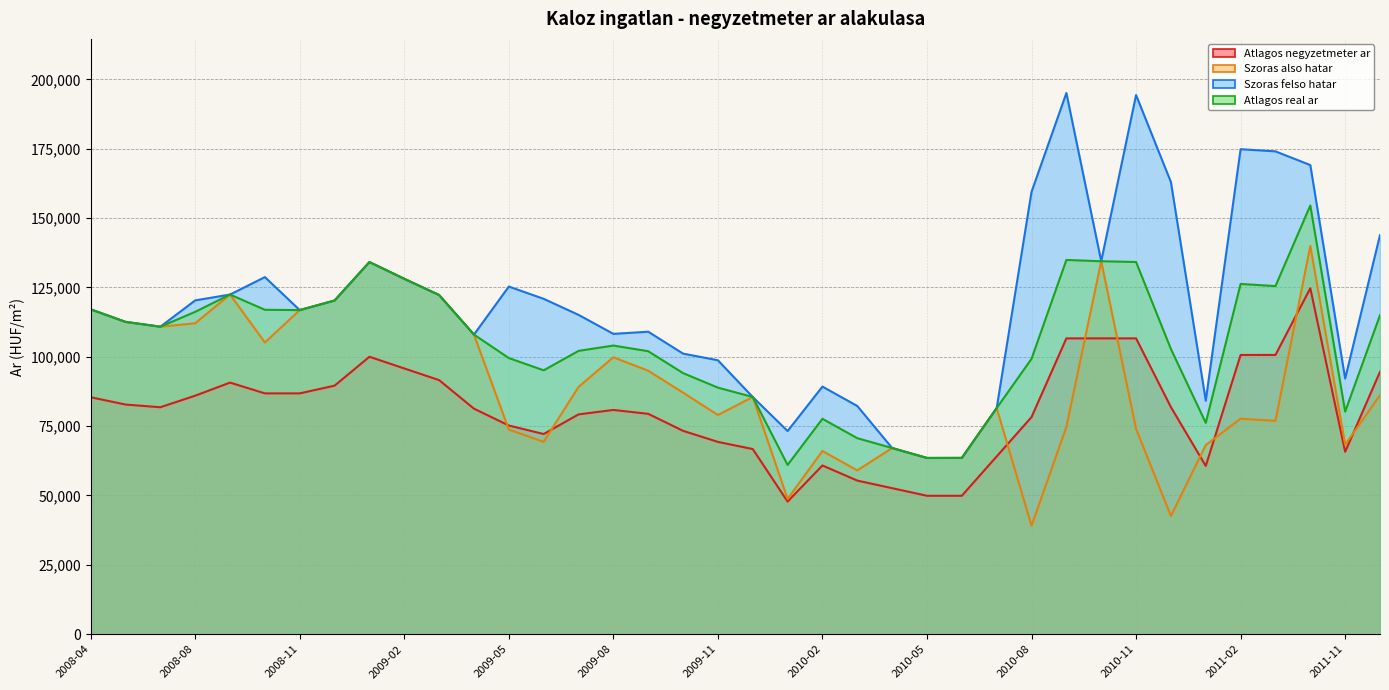

Reading left to right, what are all the values shown in this chart?

Atlagos negyzetmeter ar: 2008-04=85417	2008-06=82778	2008-07=81805	2008-08=85972	2008-09=90694	2008-10=86805	2008-11=86805	2008-12=89583	2009-01=100000	2009-02=95789	2009-03=91579	2009-04=81293	2009-05=75219	2009-06=72157	2009-07=79226	2009-08=80836	2009-09=79432	2009-10=73306	2009-11=69315	2009-12=66737	2010-01=47811	2010-02=60817	2010-03=55371	2010-04=52636	2010-05=49900	2010-06=49900	2010-07=64083	2010-08=78267	2010-09=106633	2010-10=106633	2010-11=106633	2010-12=81852	2011-01=60657	2011-02=100657	2011-03=100657	2011-05=124703	2011-11=65749	2011-12=94583
Szoras also hatar: 2008-04=117091	2008-06=112567	2008-07=110835	2008-08=112072	2008-09=122429	2008-10=105144	2008-11=116822	2008-12=120268	2009-01=134132	2009-02=128095	2009-03=122243	2009-04=107992	2009-05=73763	2009-06=69341	2009-07=89131	2009-08=99826	2009-09=94965	2009-10=87072	2009-11=79016	2009-12=85498	2010-01=48780	2010-02=66037	2010-03=59044	2010-04=67103	2010-05=63523	2010-06=63542	2010-07=81508	2010-08=39090	2010-09=74718	2010-10=134430	2010-11=73989	2010-12=42606	2011-01=68166	2011-02=77682	2011-03=76900	2011-05=139964	2011-11=68335	2011-12=86108
Szoras felso hatar: 2008-04=117091	2008-06=112567	2008-07=110835	2008-08=120320	2008-09=122429	2008-10=128714	2008-11=116822	2008-12=120268	2009-01=134132	2009-02=128095	2009-03=122243	2009-04=107992	2009-05=125307	2009-06=120885	2009-07=115107	2009-08=108260	2009-09=109031	2009-10=101138	2009-11=98740	2009-12=85498	2010-01=73230	2010-02=89251	2010-03=82258	2010-04=67103	2010-05=63523	2010-06=63542	2010-07=81508	2010-08=159438	2010-09=195066	2010-10=134430	2010-11=194337	2010-12=162954	2011-01=84166	2011-02=174816	2011-03=174034	2011-05=169088	2011-11=92139	2011-12=143854
Atlagos real ar: 2008-04=117091	2008-06=112567	2008-07=110835	2008-08=116196	2008-09=122429	2008-10=116929	2008-11=116822	2008-12=120268	2009-01=134132	2009-02=128095	2009-03=122243	2009-04=107992	2009-05=99535	2009-06=95113	2009-07=102119	2009-08=104043	2009-09=101998	2009-10=94105	2009-11=88878	2009-12=85498	2010-01=61005	2010-02=77644	2010-03=70651	2010-04=67103	2010-05=63523	2010-06=63542	2010-07=81508	2010-08=99264	2010-09=134892	2010-10=134430	2010-11=134163	2010-12=102780	2011-01=76166	2011-02=126249	2011-03=125467	2011-05=154526	2011-11=80237	2011-12=114981